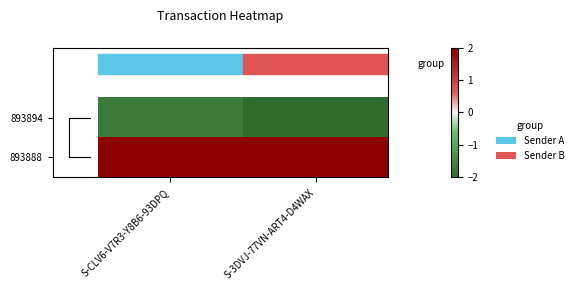

Which series changed the most between S-CLV6-V7R3-Y8B6-93DPQ and S-3DVJ-77VN-ART4-D4WAX?

893894